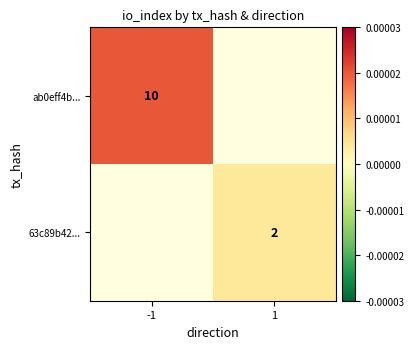

The value of 63c89b42... at 1 is 3.0. True or false?

False